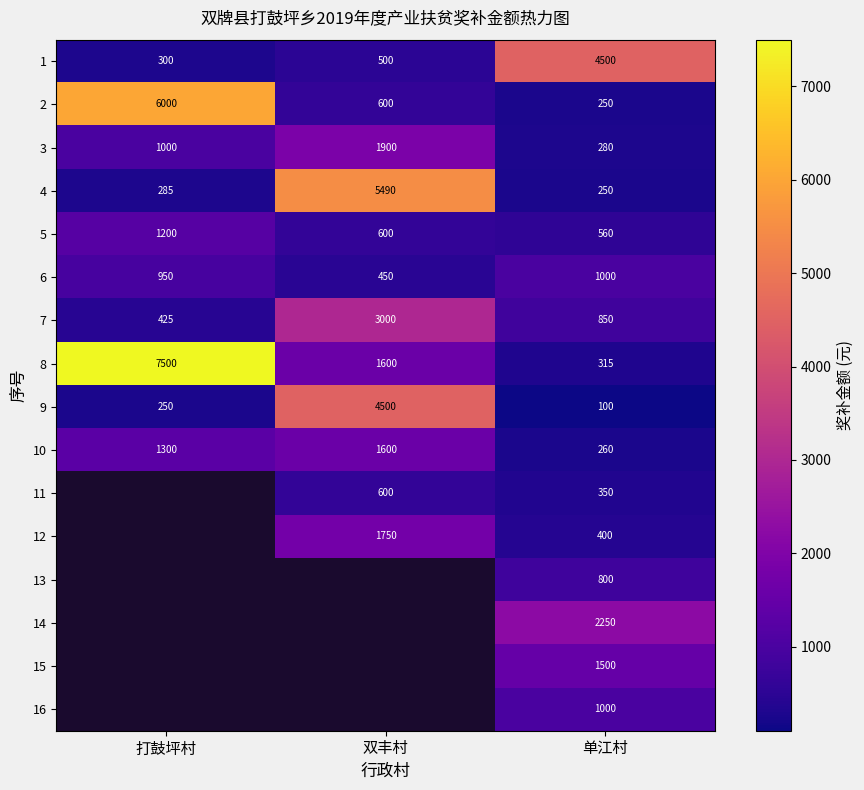

Which category has the lowest value in the 6 series?

双丰村